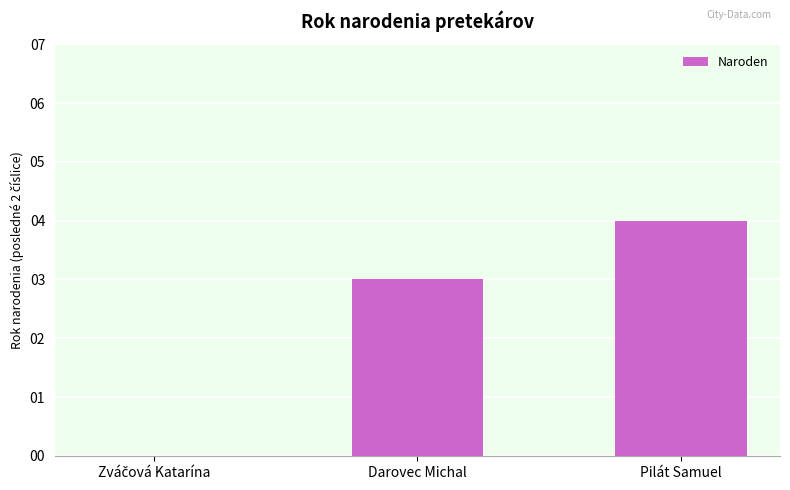

What is the greatest value displayed?

4